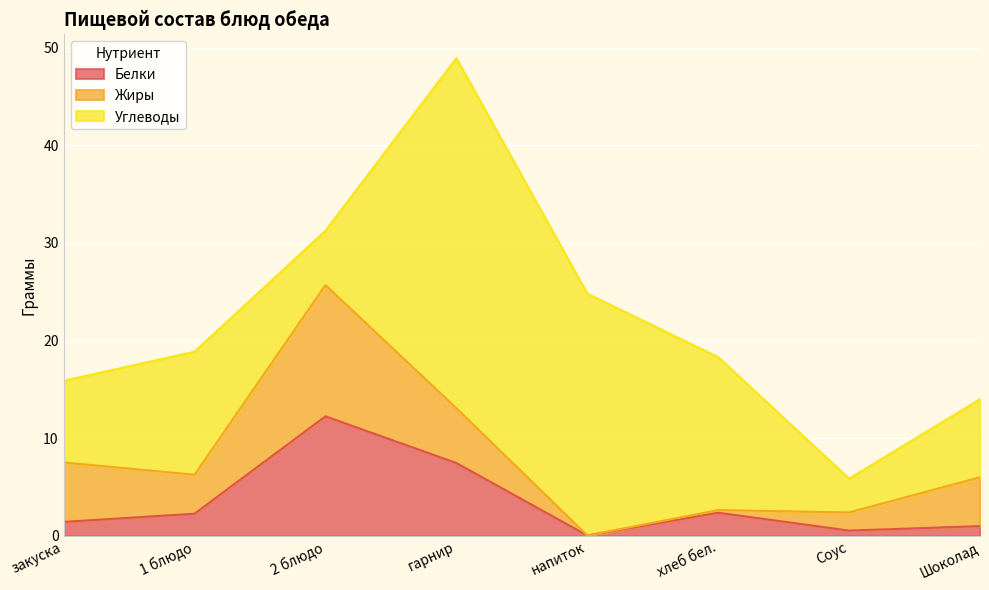

Reading left to right, transcribe all the data shown in this chart.

Белки: 1.4	2.3	12.2	7.5	0.0	2.4	0.5	1.0
Жиры: 6.1	4.0	13.4	5.6	0.0	0.3	1.9	5.0
Углеводы: 8.4	12.6	5.6	35.8	24.8	15.7	3.5	8.0